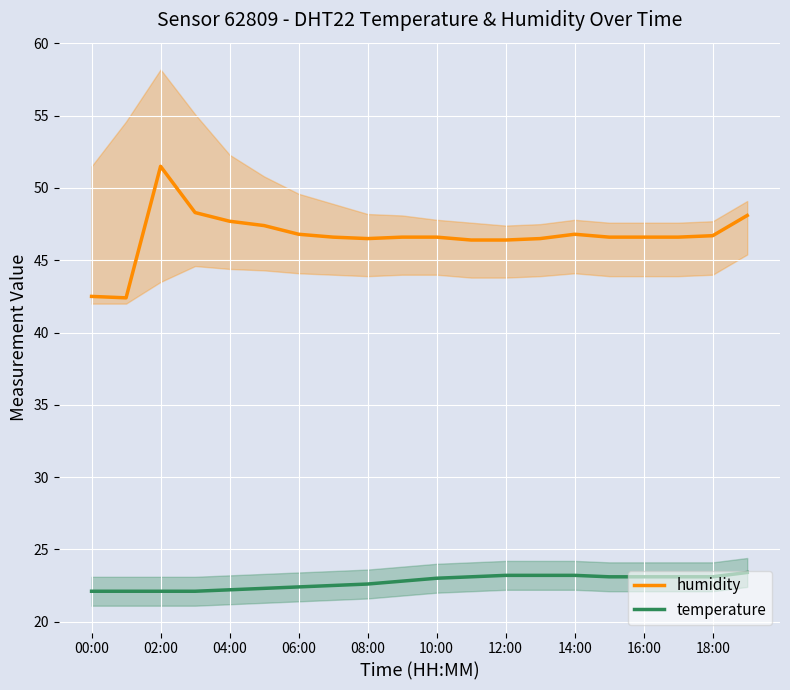

Rank the series by their average value, from highest to lowest.

humidity, temperature